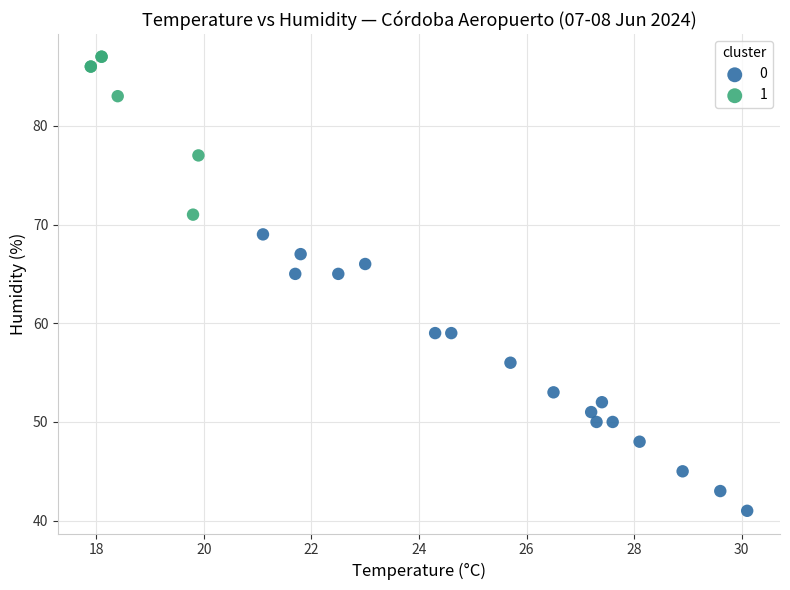

Which series contains the lowest Y value?

0